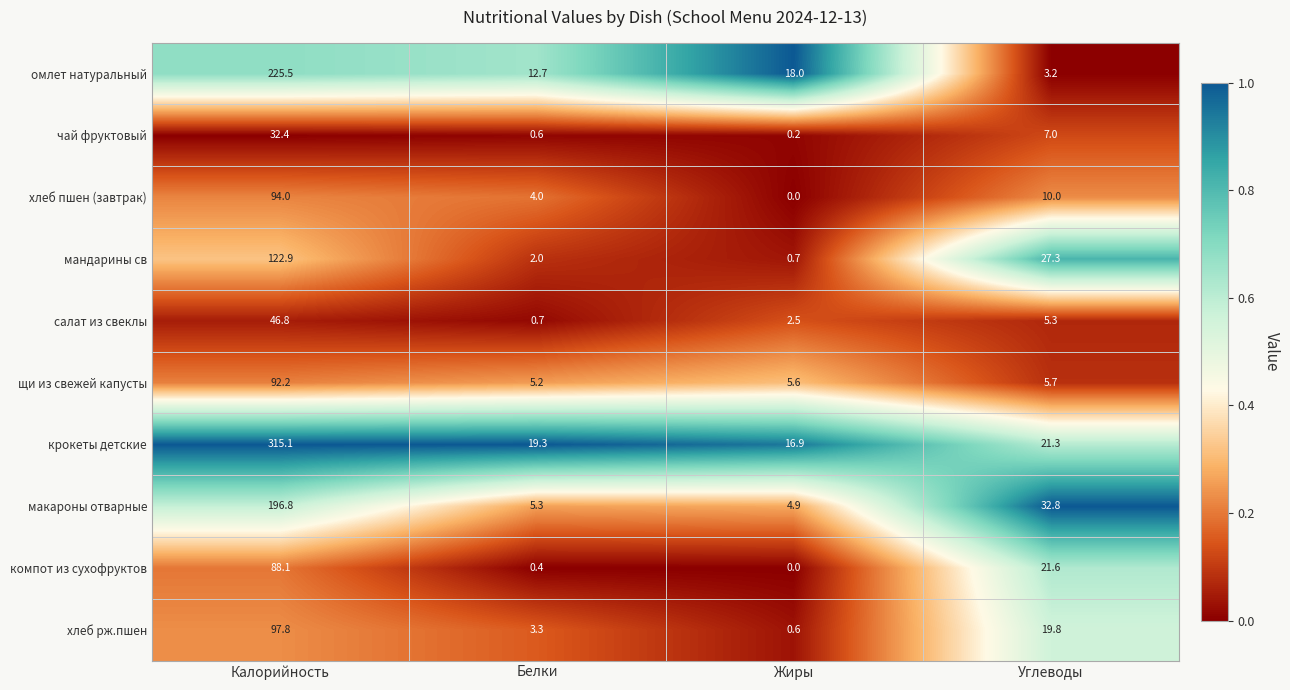

What is the total value across all series at Углеводы?

154.0